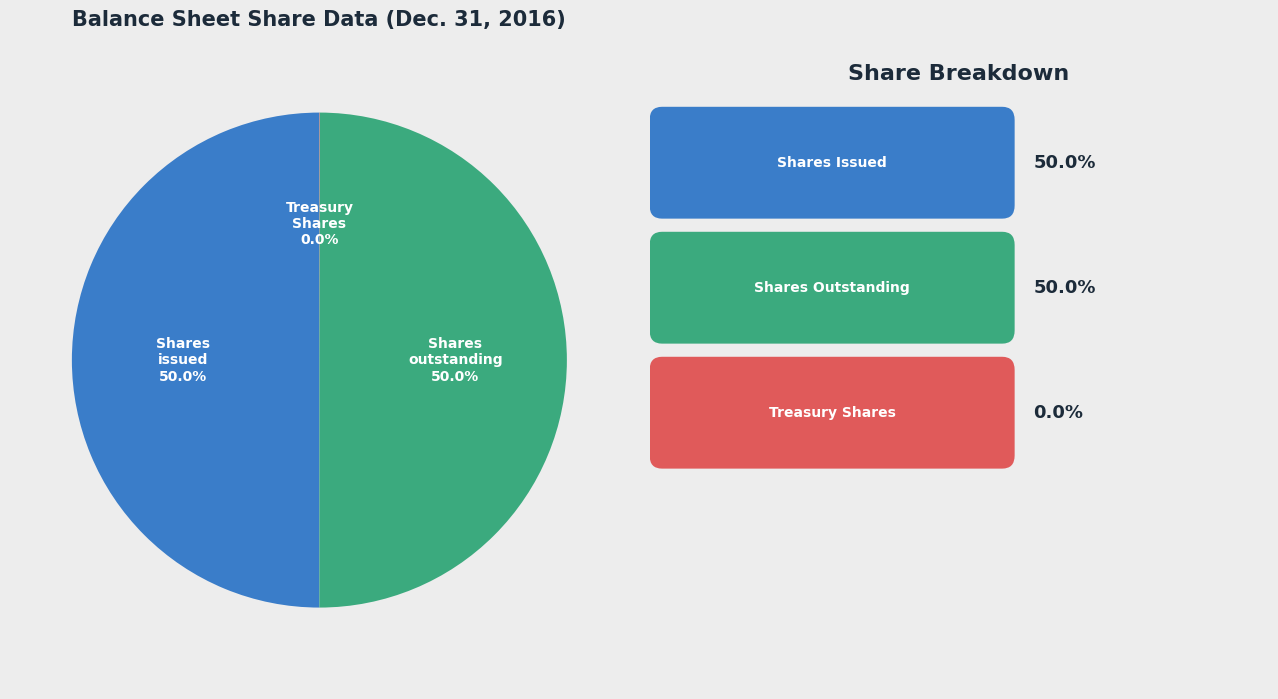

How many slices are in this pie chart?

3